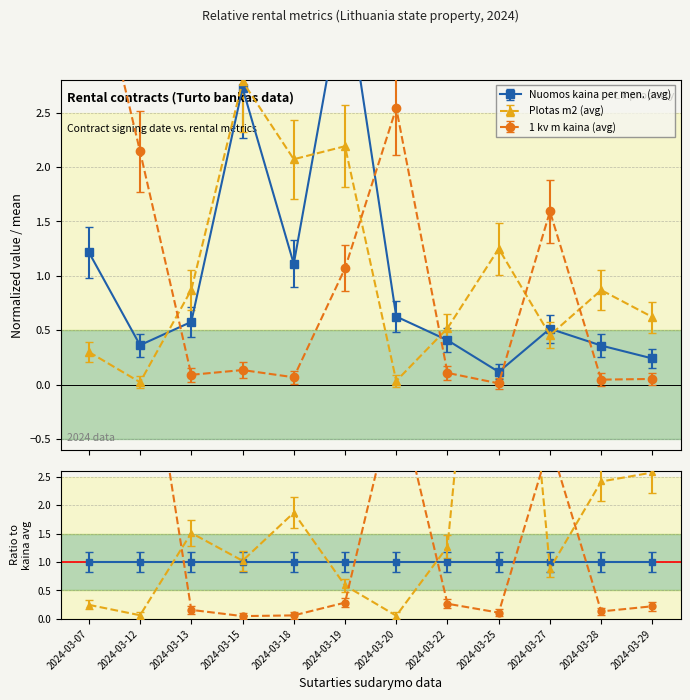

What is the minimum value for 1 kv m kaina (avg)?

0.1